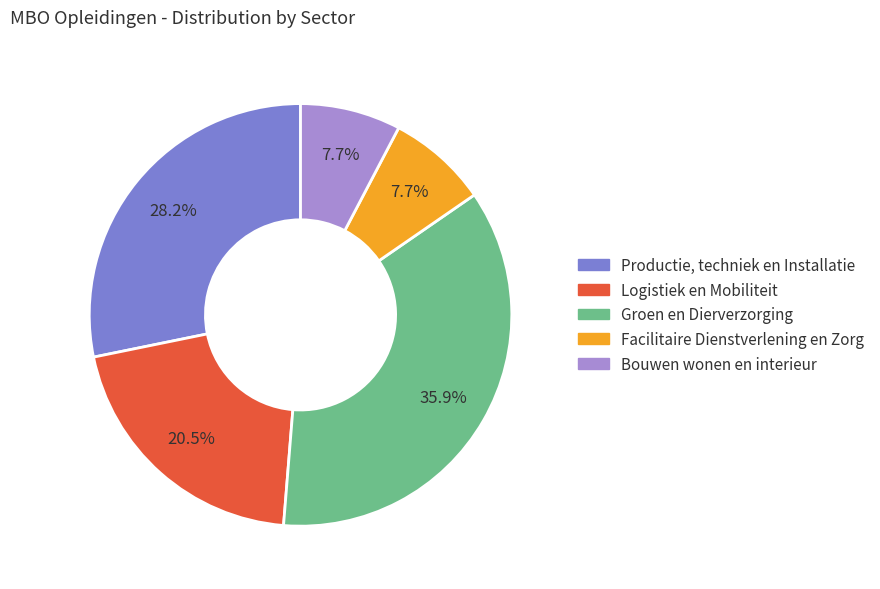

The Facilitaire Dienstverlening en Zorg slice represents 8% of the pie. True or false?

True